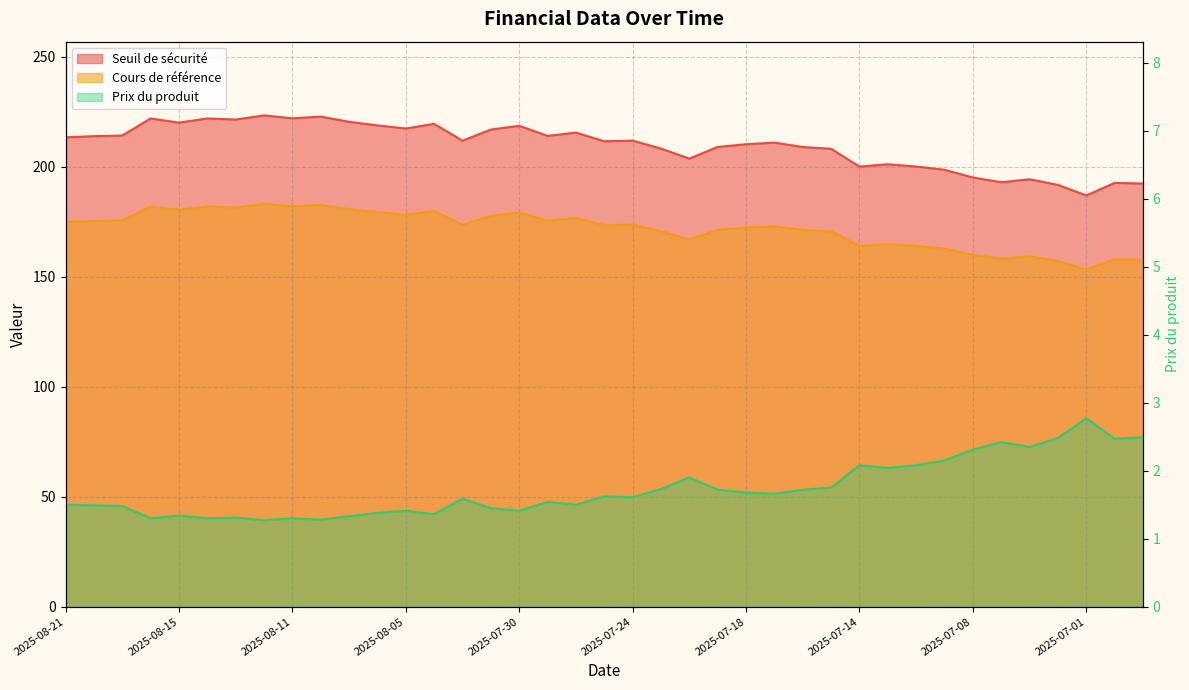

Is it true that Prix du produit equals 2.2 at 2025-08-01?

False